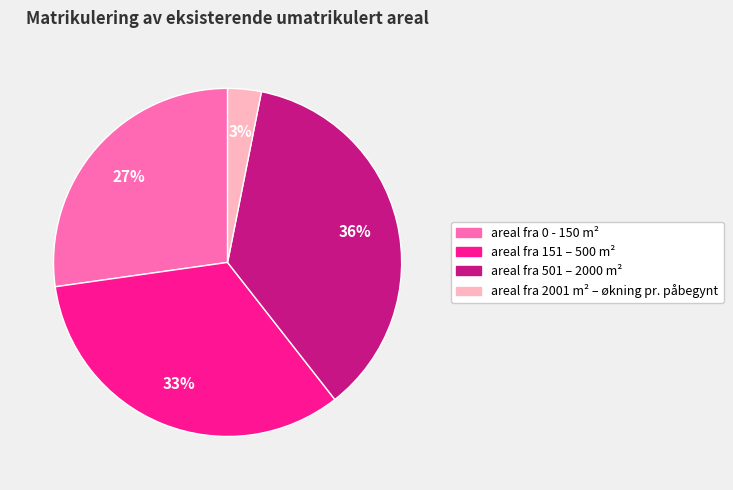

Is there any slice that represents more than half of the pie?

No